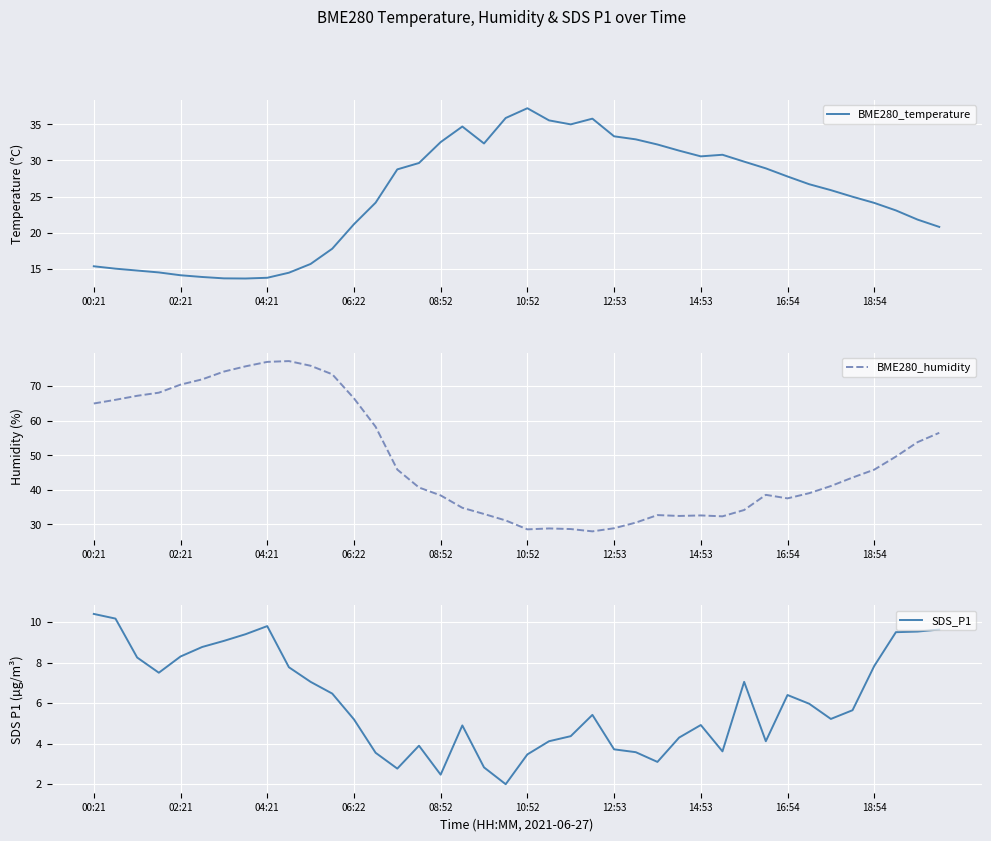

In BME280_temperature, how many points are lower than both neighbors (excluding endpoints)?

4